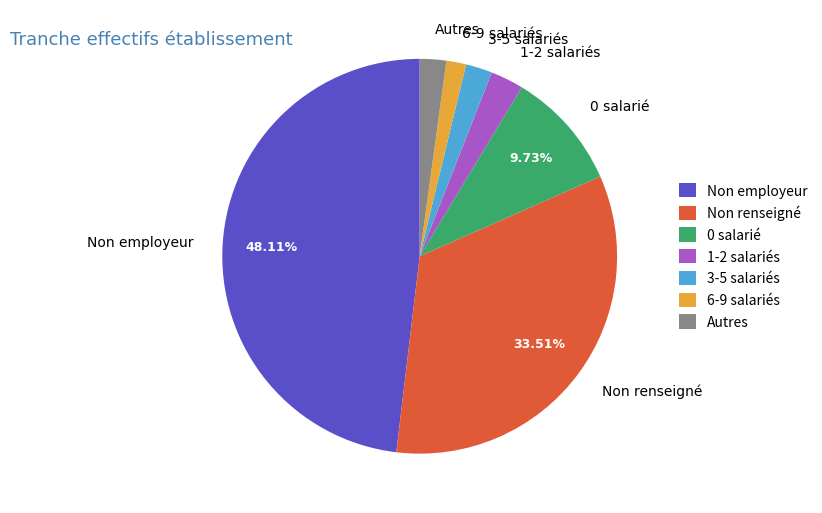

Approximately how many times larger is the value at Non employeur compared to 1-2 salariés?

17.8